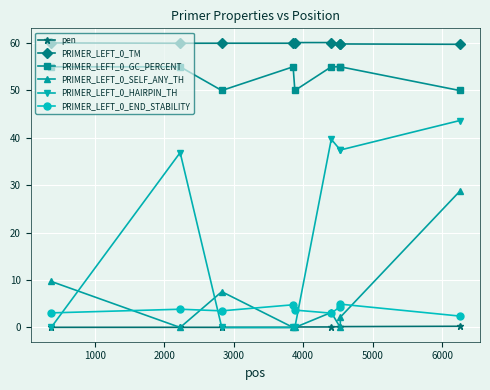

What is the value of the PRIMER_LEFT_0_END_STABILITY point at the 5th from the left?

3.7